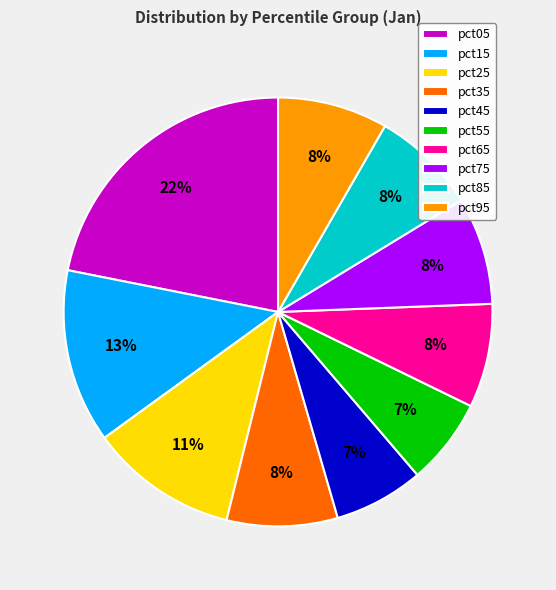

To the nearest percent, what is the difference between the largest and smallest slice percentages?

15%